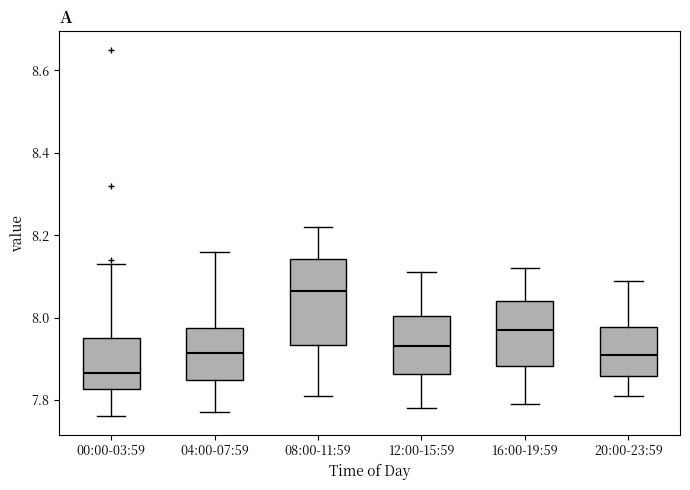

Which box's median line is the lowest?

00:00-03:59